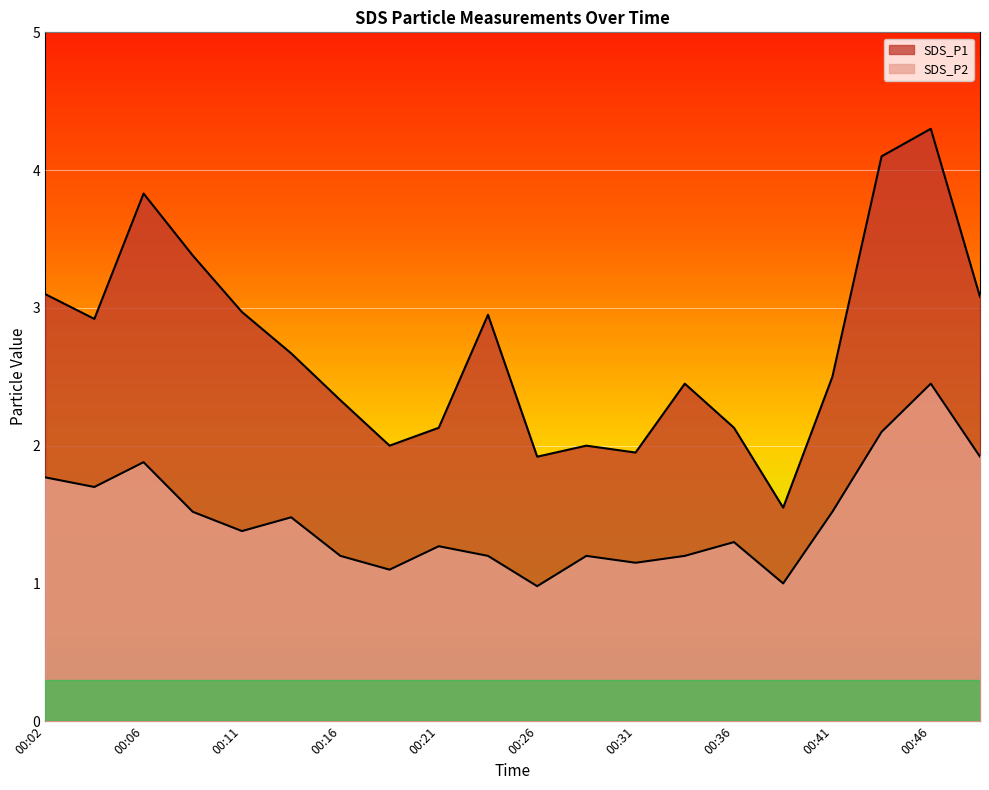

What is the average value of the SDS_P2 series?

1.5